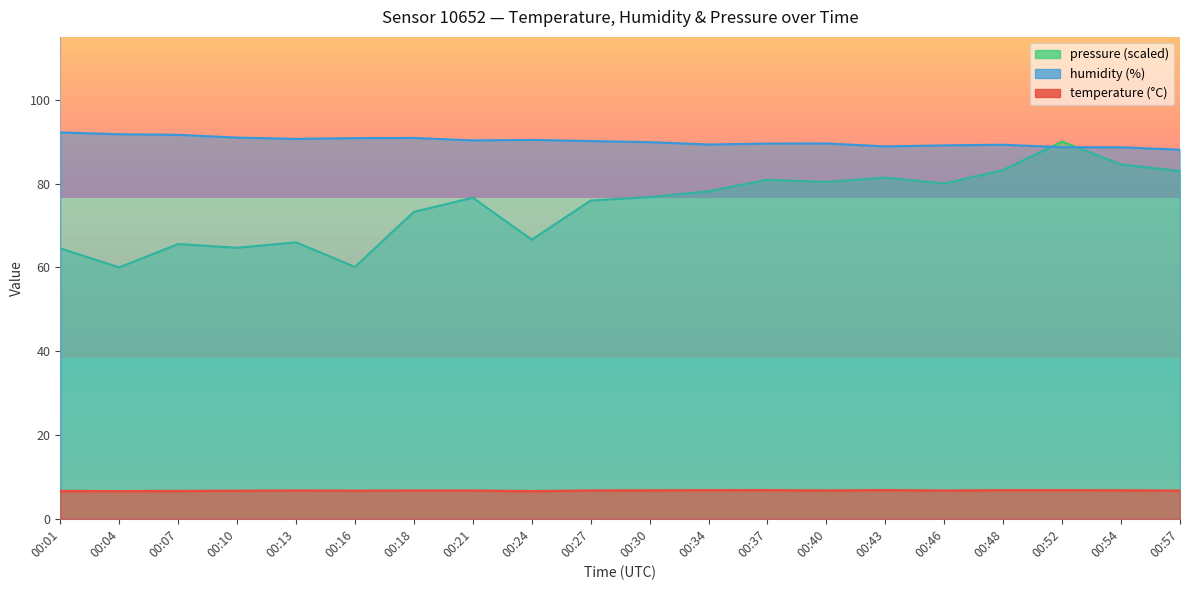

What is the approximate value of temperature at 00:52?

6.8